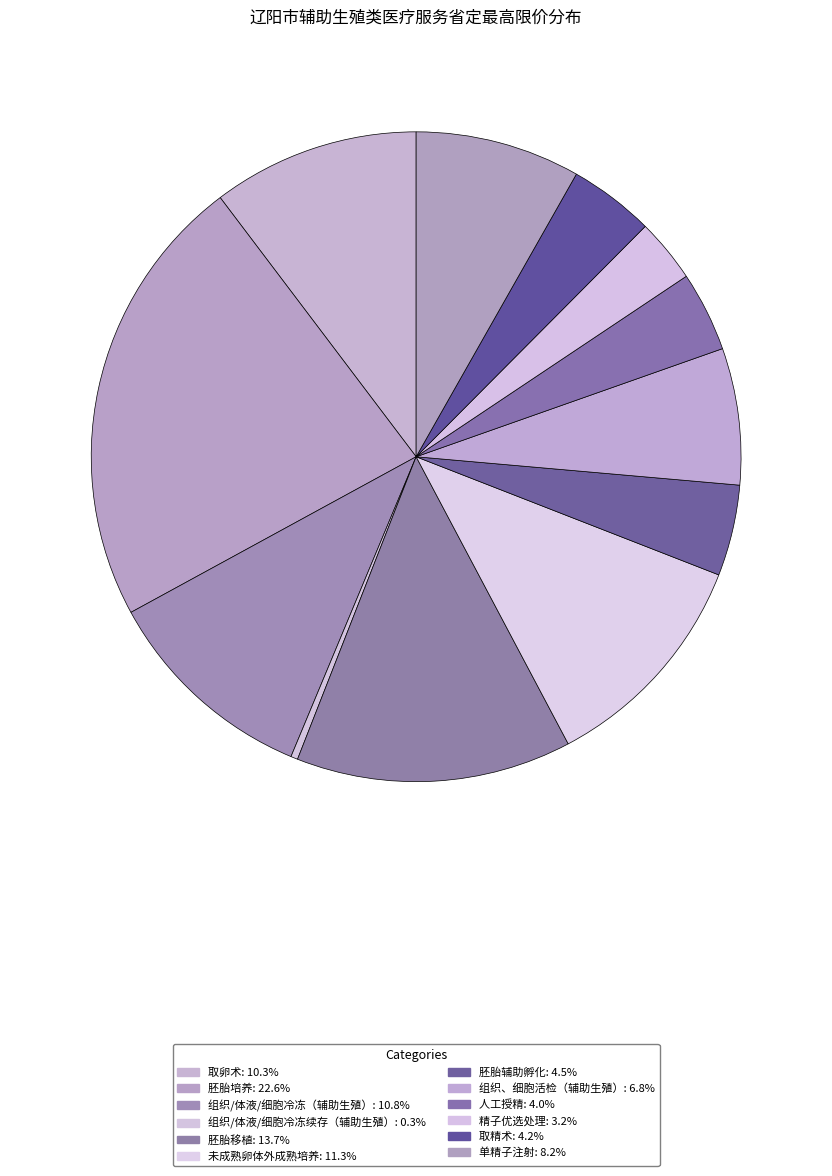

Is it true that 组织/体液/细胞冷冻续存（辅助生殖） is 1% of the pie?

False